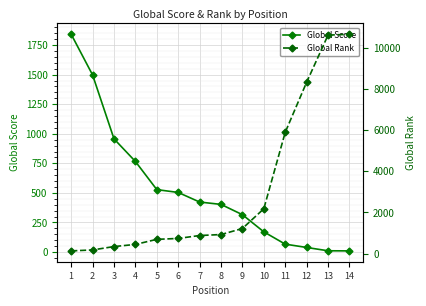

True or false: Global Score has more than 2 points higher than both neighbors.

False